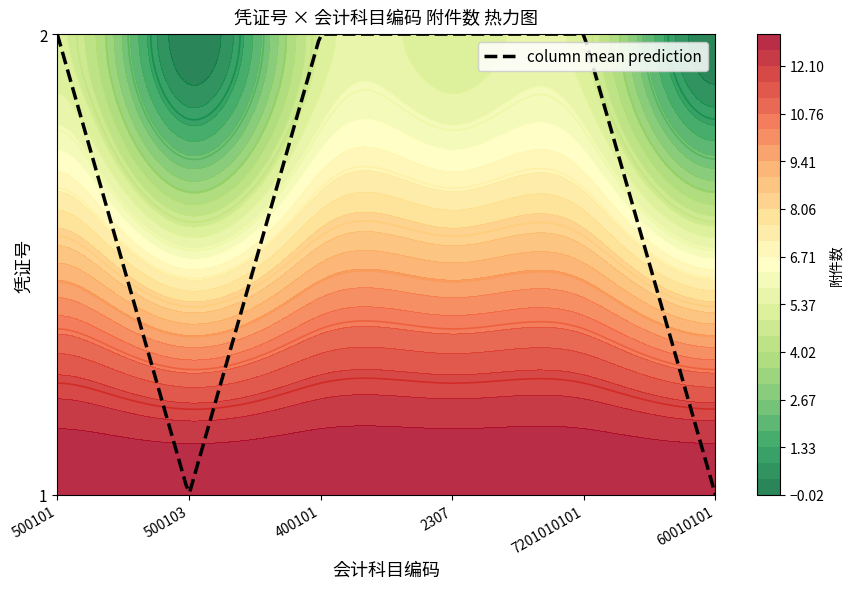

What is the sum of the 400101 values at 1 and 2?

18